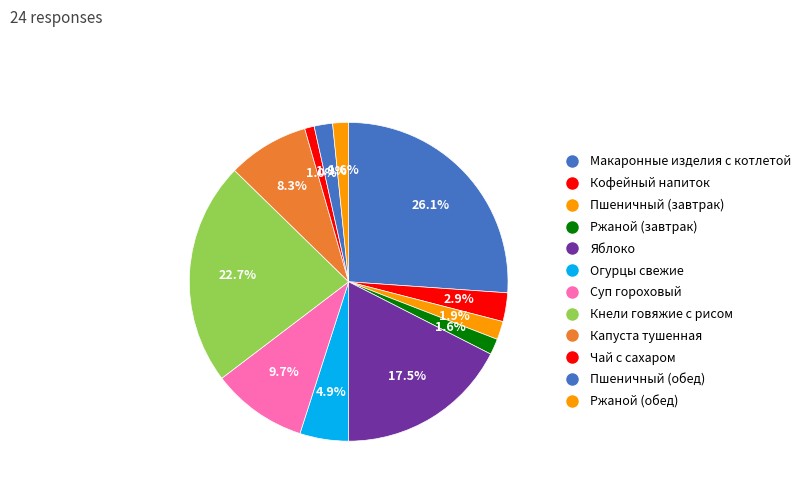

The Капуста тушенная slice represents 8% of the pie. True or false?

True